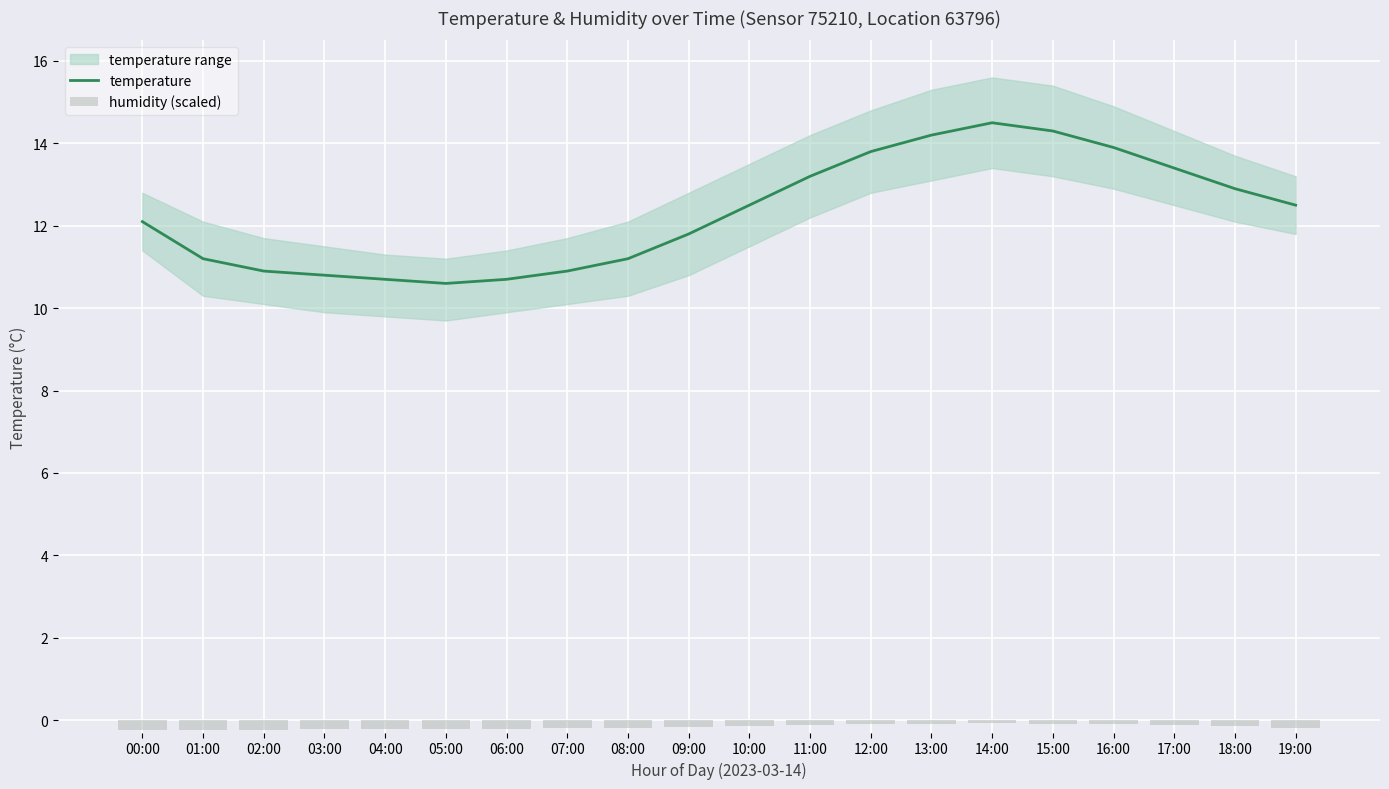

At how many categories does at least one series exceed 13?

7